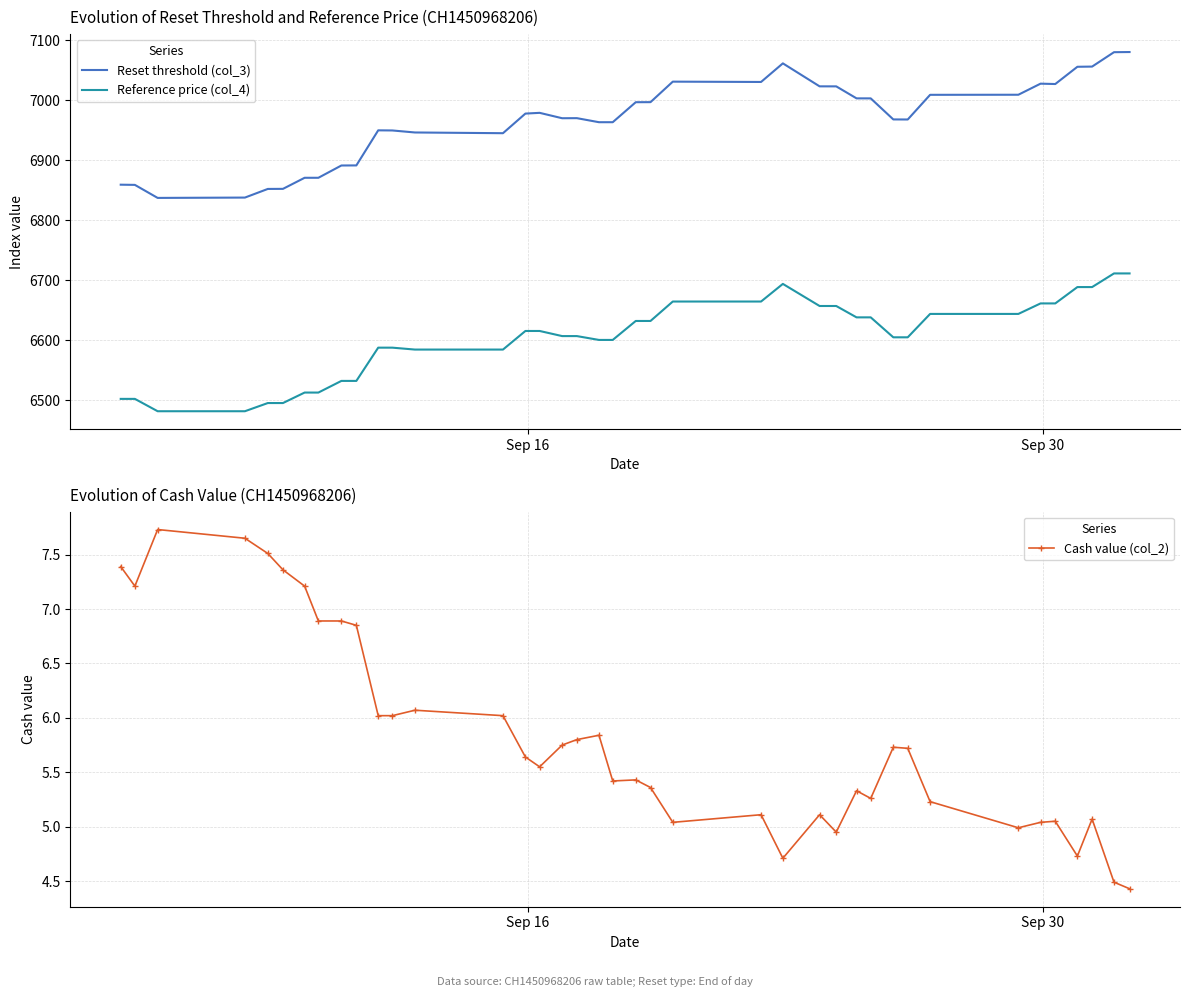

Does the chart have visible grid lines?

Yes